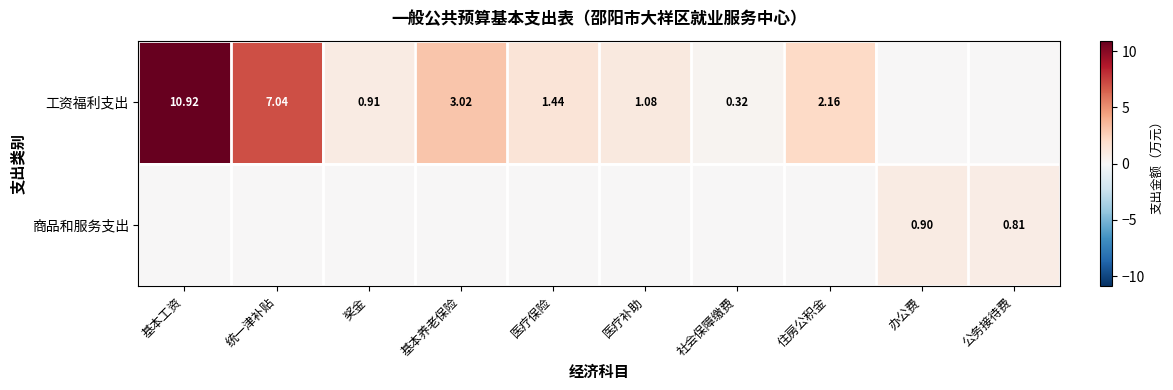

What is the total value across all series at 社会保障缴费?

0.3